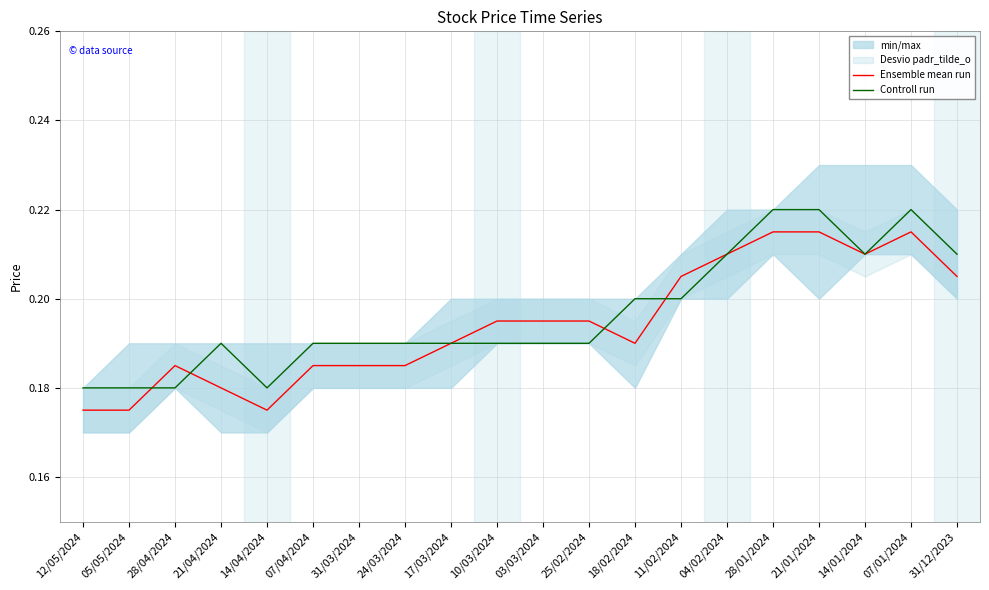

Rank the categories by Controll run value from lowest to highest.

12/05/2024, 05/05/2024, 28/04/2024, 14/04/2024, 21/04/2024, 07/04/2024, 31/03/2024, 24/03/2024, 17/03/2024, 10/03/2024, 03/03/2024, 25/02/2024, 18/02/2024, 11/02/2024, 04/02/2024, 14/01/2024, 31/12/2023, 28/01/2024, 21/01/2024, 07/01/2024